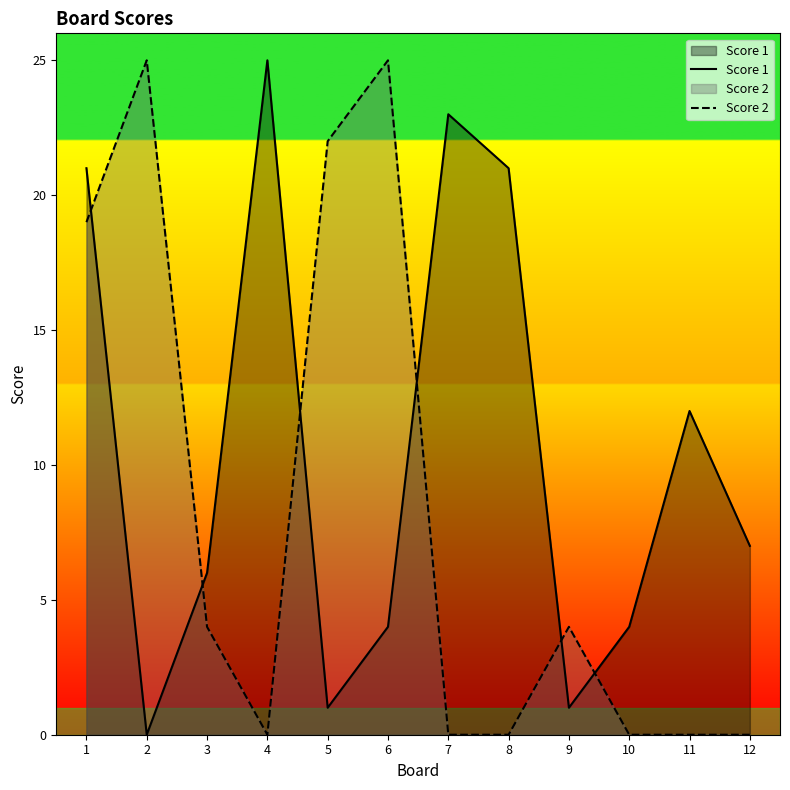

Which series has the largest total across all categories?

Score 1